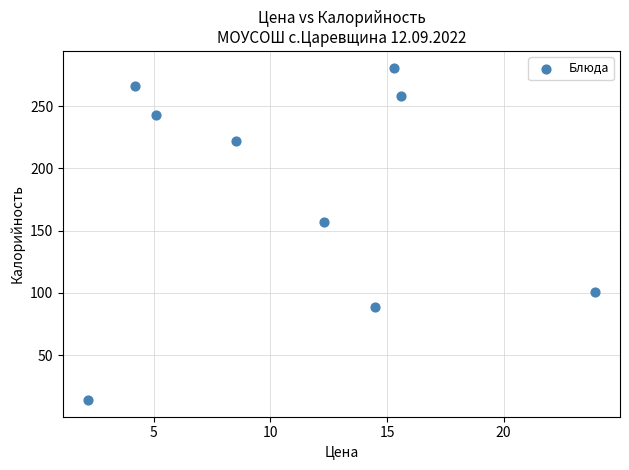

What is the range of Y values (max minus min)?

267.0